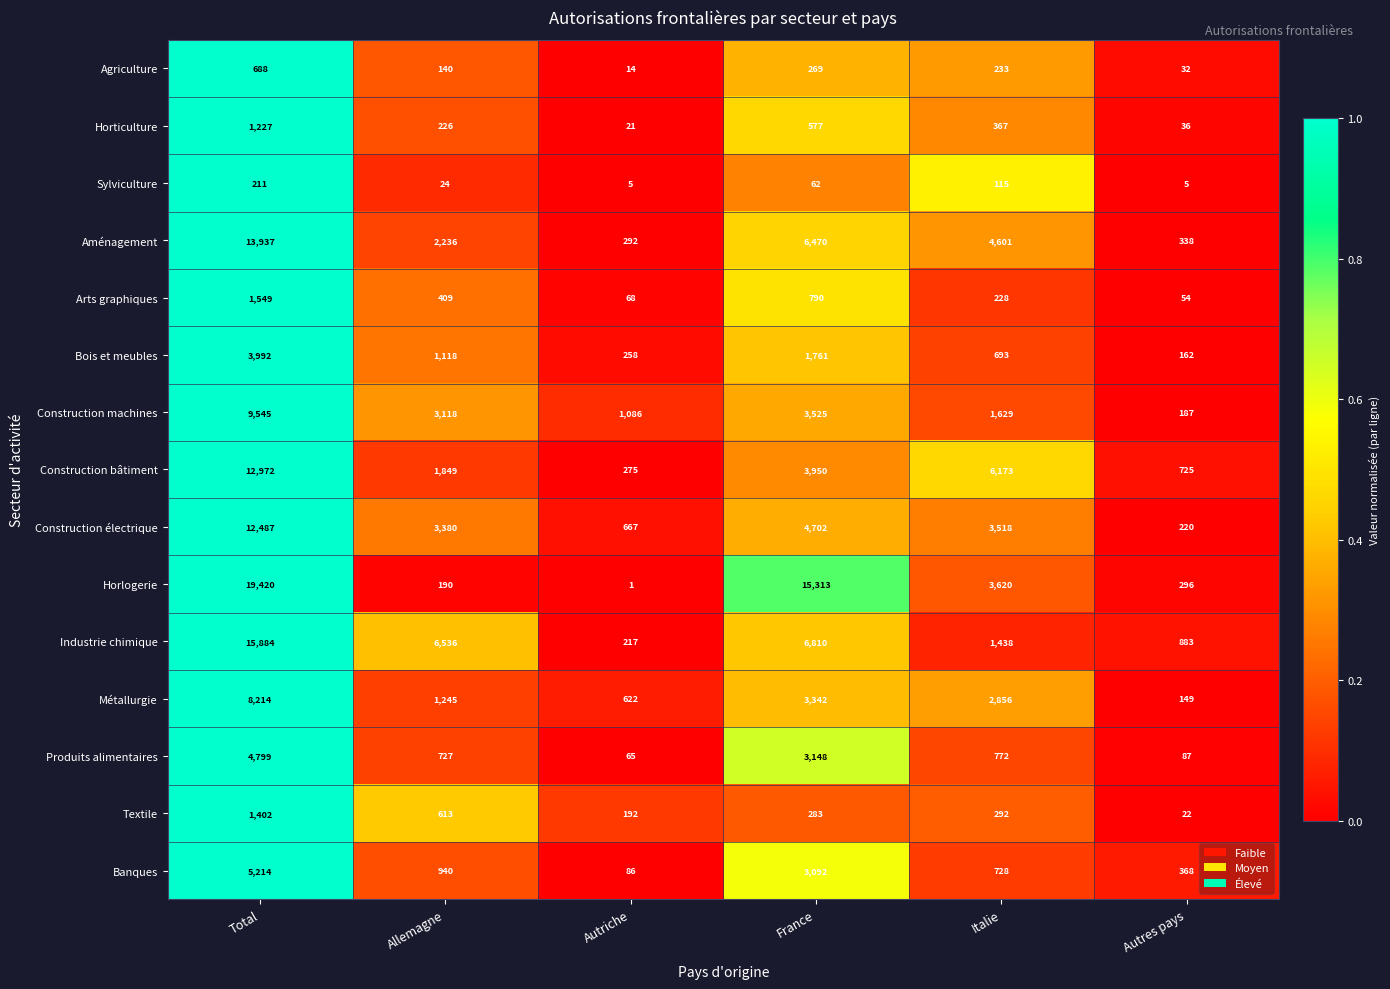

What is the greatest value displayed?

19420